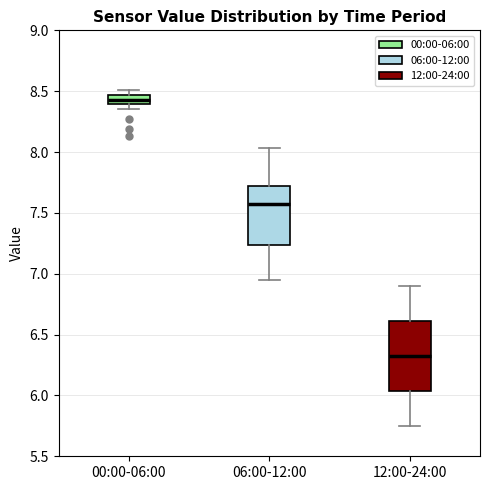

Comparing the boxes themselves (not the whiskers), which one is the tallest?

12:00-24:00